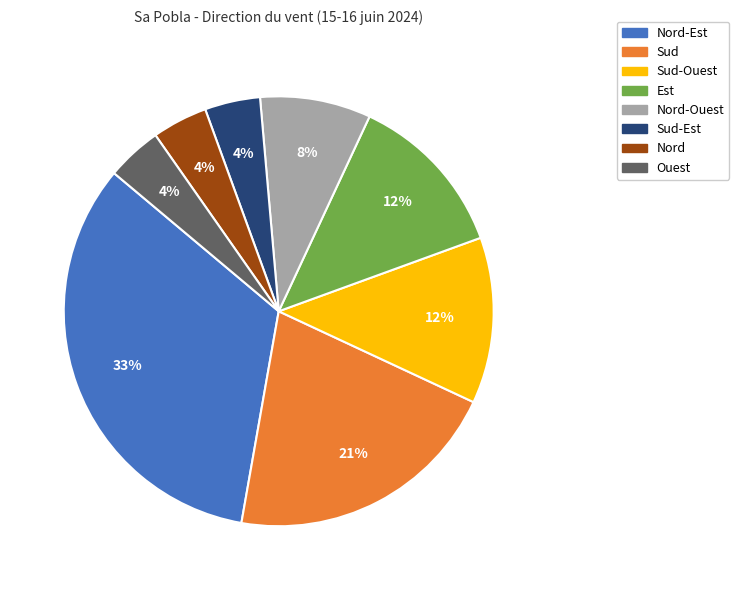

To the nearest percent, what is the average slice percentage?

12%